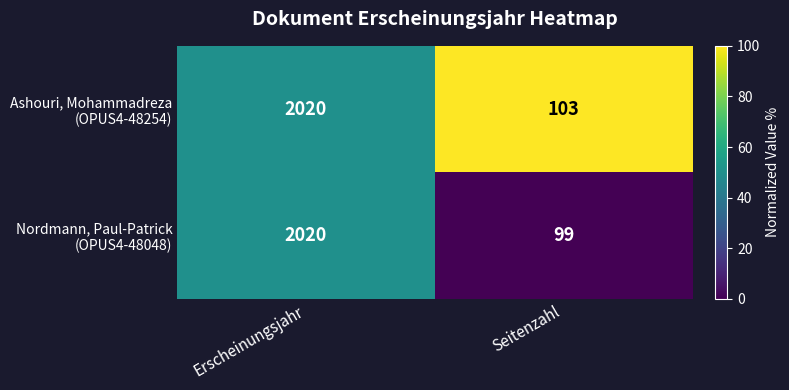

What is the total value across all series at Erscheinungsjahr?

4040